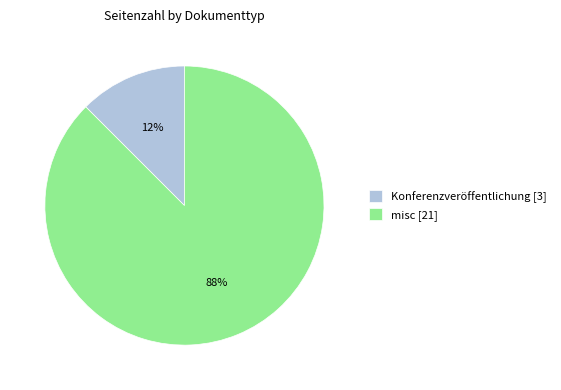

How many segments does this pie chart have?

2